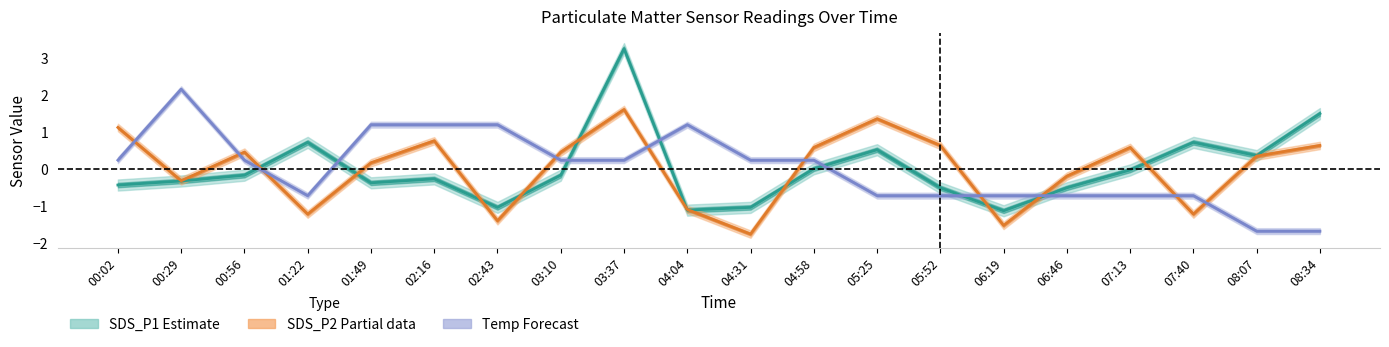

At which category is the sum across all series the highest?

03:37